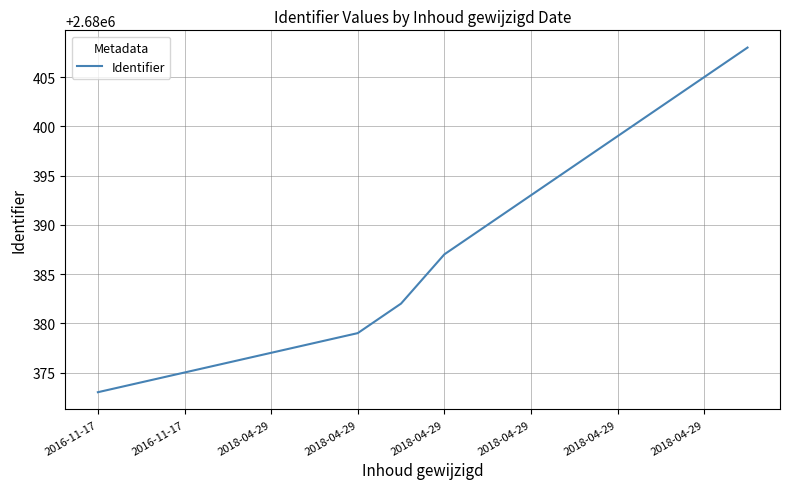

What is the smallest value displayed?

2680373